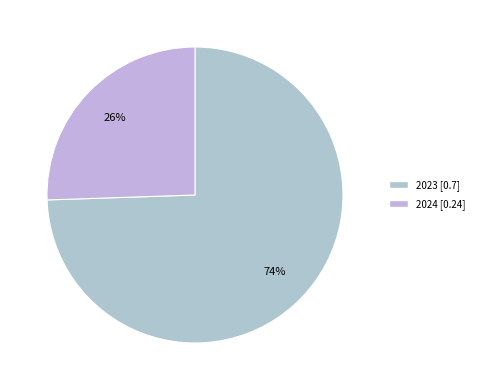

Which slice is the smallest?

2024